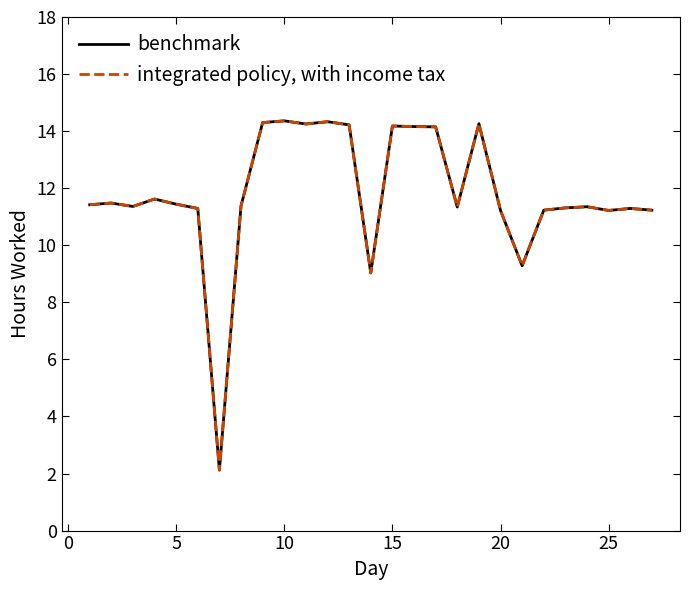

What is the value of the integrated policy, with income tax point at the 1st from the left?

11.4